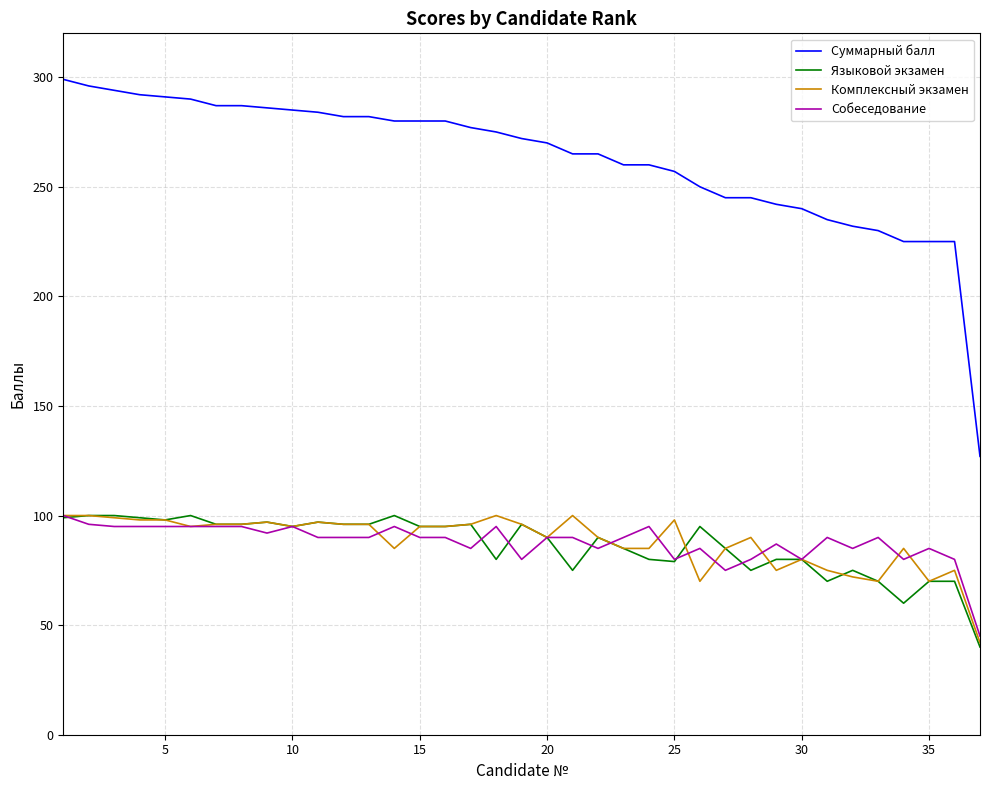

What is the minimum value shown in the chart?

40